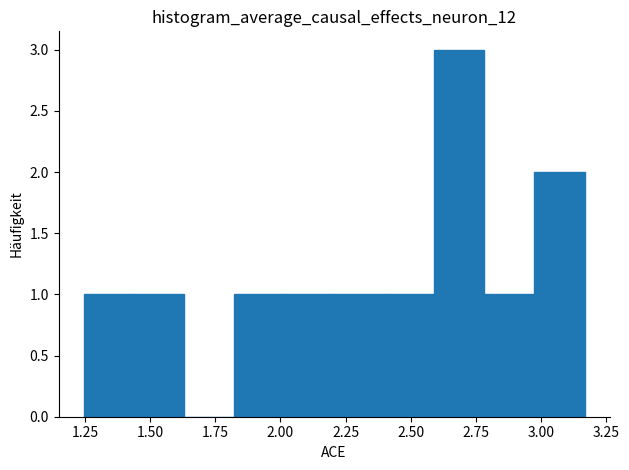

Around what value on the x-axis is the tallest bar? Give the approximate position of its centre, as read against the axis.

2.70